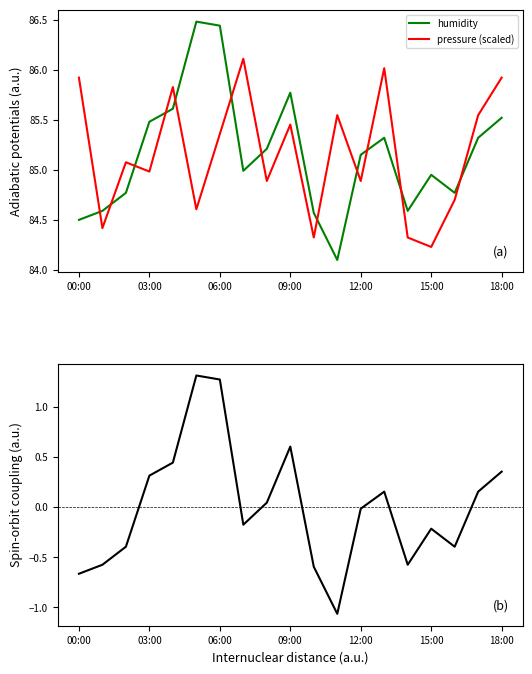

At which label does humidity reach its minimum?

11